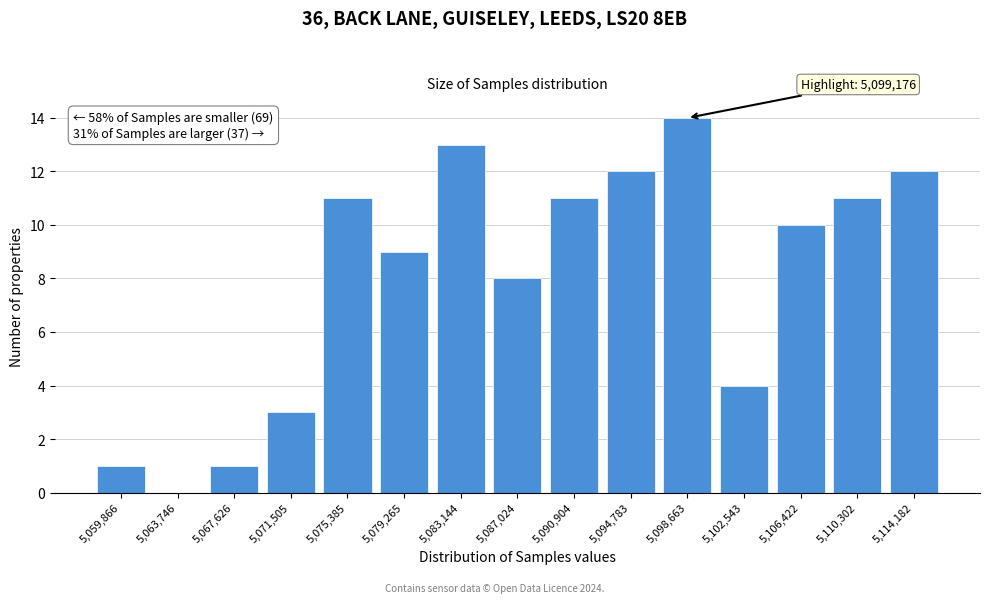

Reading right to left, what are all the values shown in this chart?

5,114,182=12	5,110,302=11	5,106,422=10	5,102,543=4	5,098,663=14	5,094,783=12	5,090,904=11	5,087,024=8	5,083,144=13	5,079,265=9	5,075,385=11	5,071,505=3	5,067,626=1	5,063,746=0	5,059,866=1